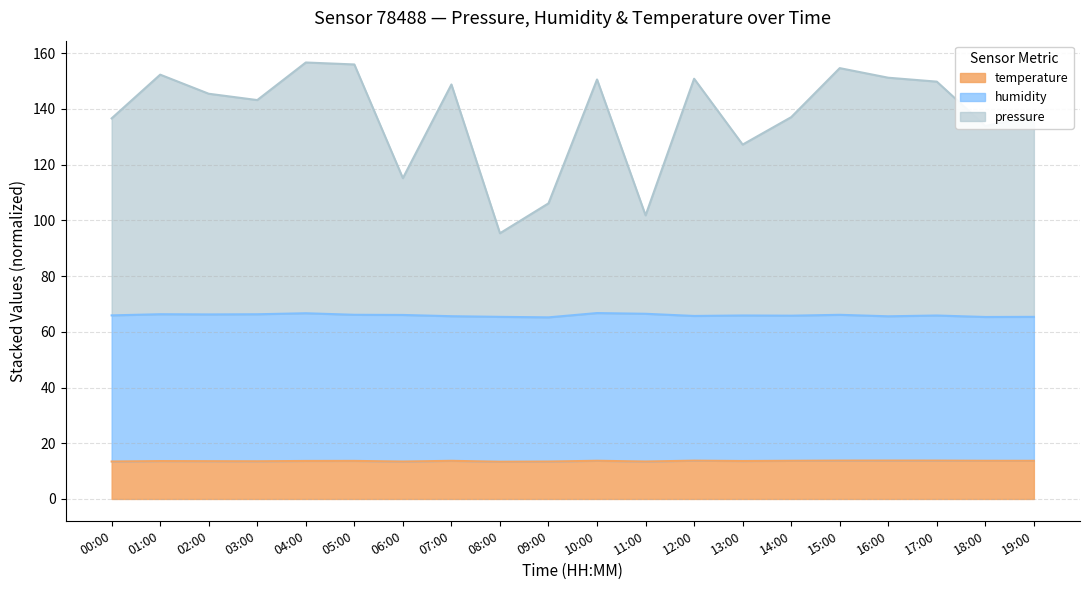

What is the total value across all series at 13:00?

127.2